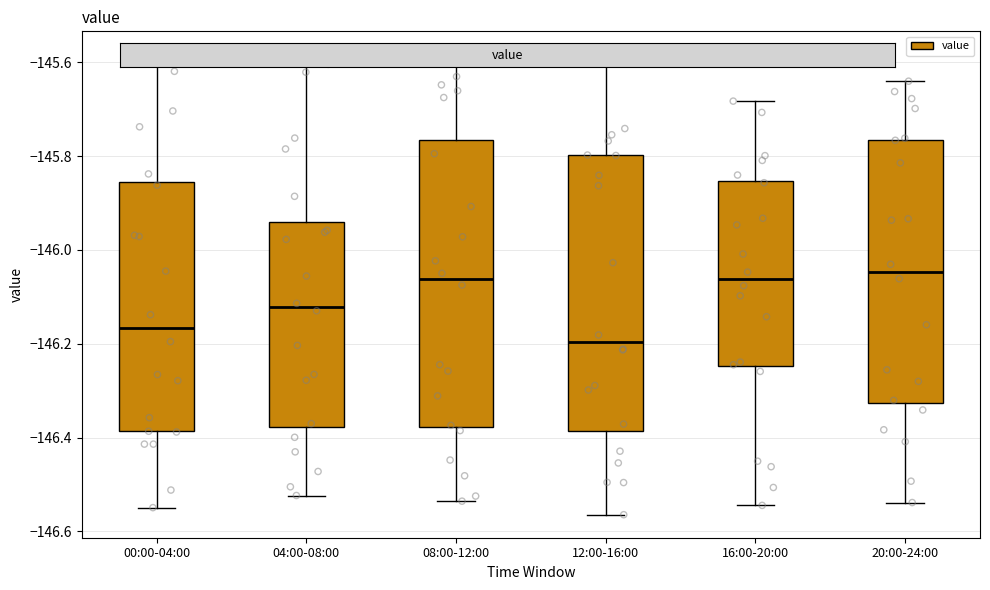

Which box is the tallest, from its lower edge to its upper edge?

08:00-12:00